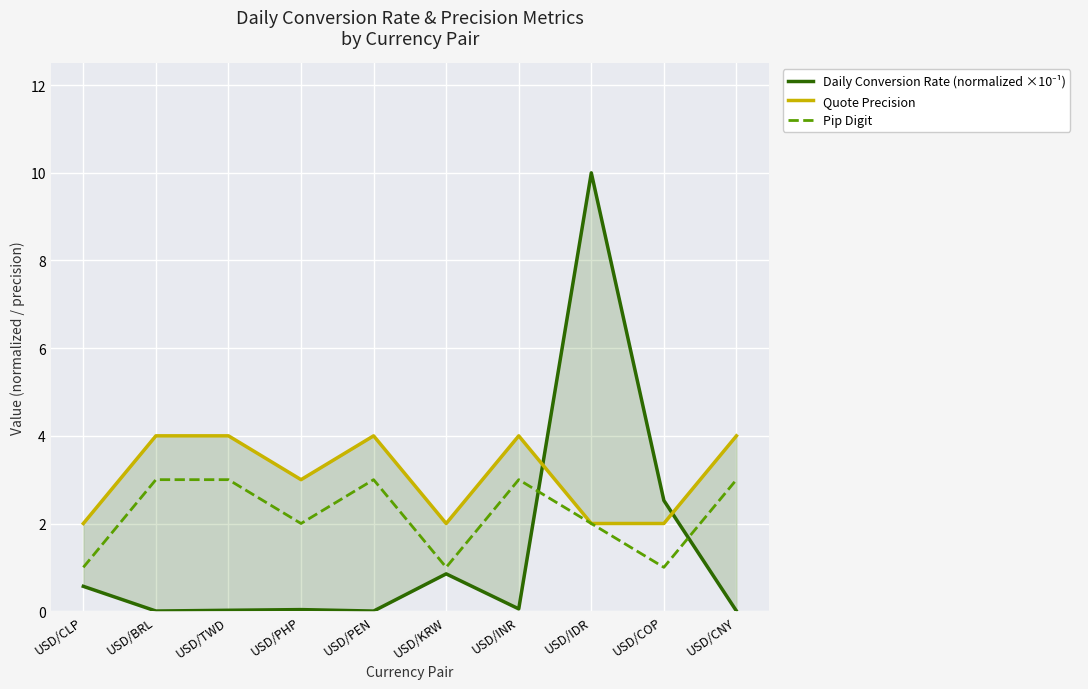

Rank the categories by Daily Conversion Rate (normalized ×10⁻¹) value from highest to lowest.

USD/IDR, USD/COP, USD/KRW, USD/CLP, USD/INR, USD/PHP, USD/TWD, USD/CNY, USD/BRL, USD/PEN